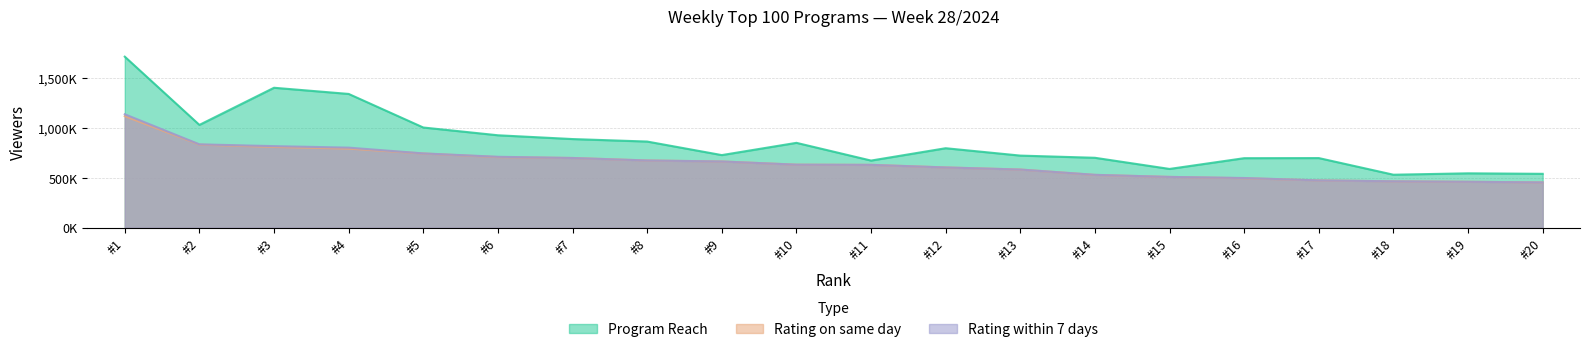

True or false: Rating within 7 days has a value of 837000 at #2.

True